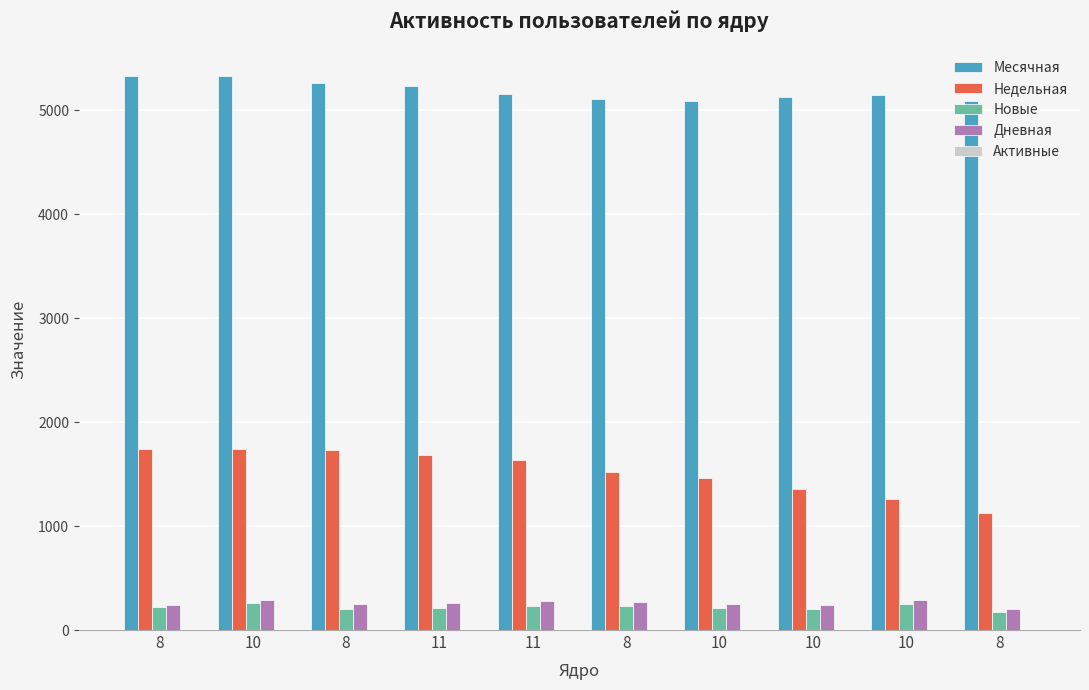

Reading left to right, transcribe all the data shown in this chart.

Месячная: 8=5328	10=5330	8=5265	11=5237	11=5160	8=5108	10=5093	10=5126	10=5143	8=5094
Недельная: 8=1746	10=1737	8=1736	11=1684	11=1634	8=1525	10=1458	10=1361	10=1258	8=1124
Новые: 8=220	10=256	8=203	11=215	11=232	8=233	10=209	10=198	10=250	8=170
Дневная: 8=245	10=285	8=255	11=264	11=281	8=274	10=247	10=240	10=291	8=201
Активные: 8=0	10=0	8=0	11=0	11=0	8=0	10=0	10=0	10=0	8=0